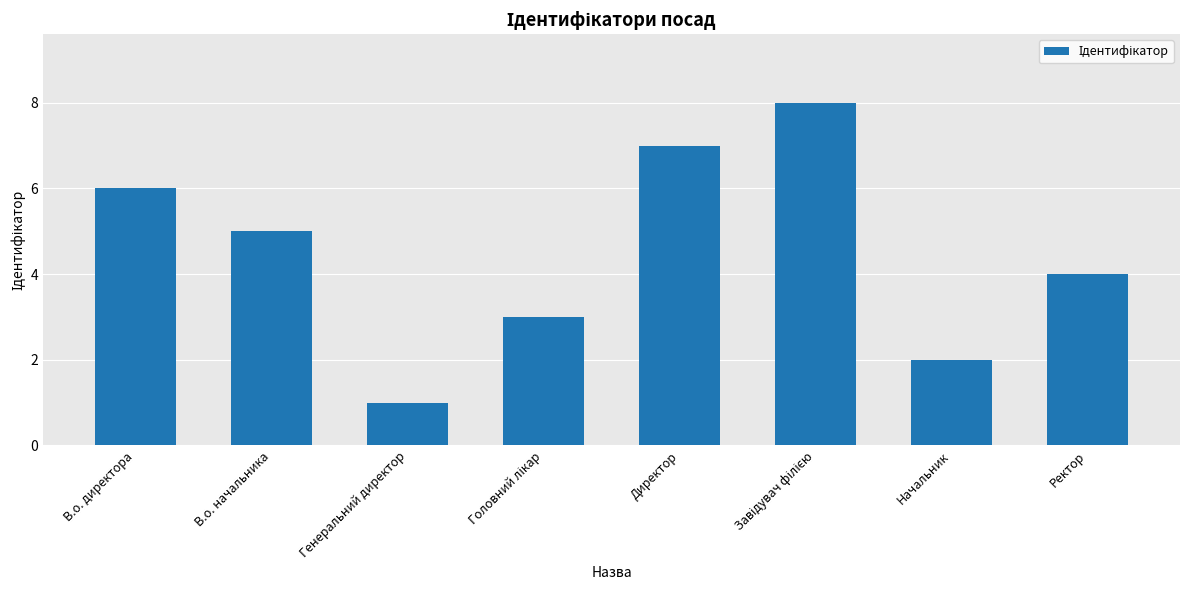

How many data points are less than 5?

4